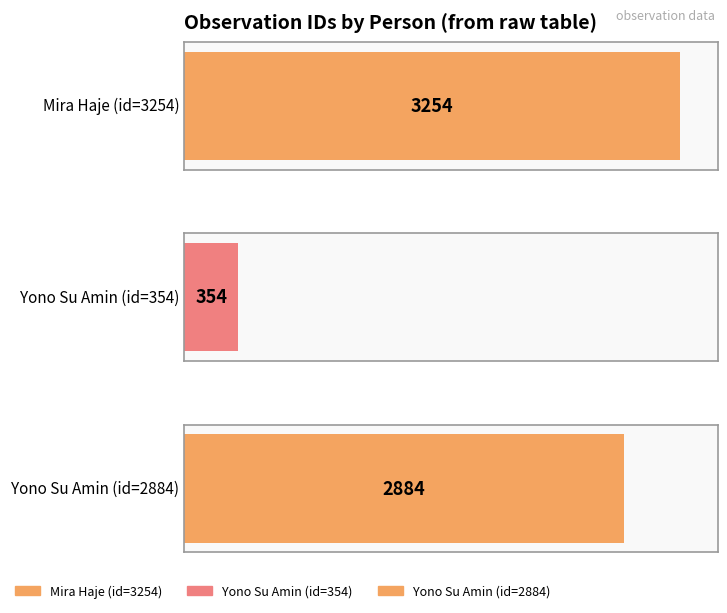

True or false: the data shows 5144 at Yono Su Amin (2884).

False